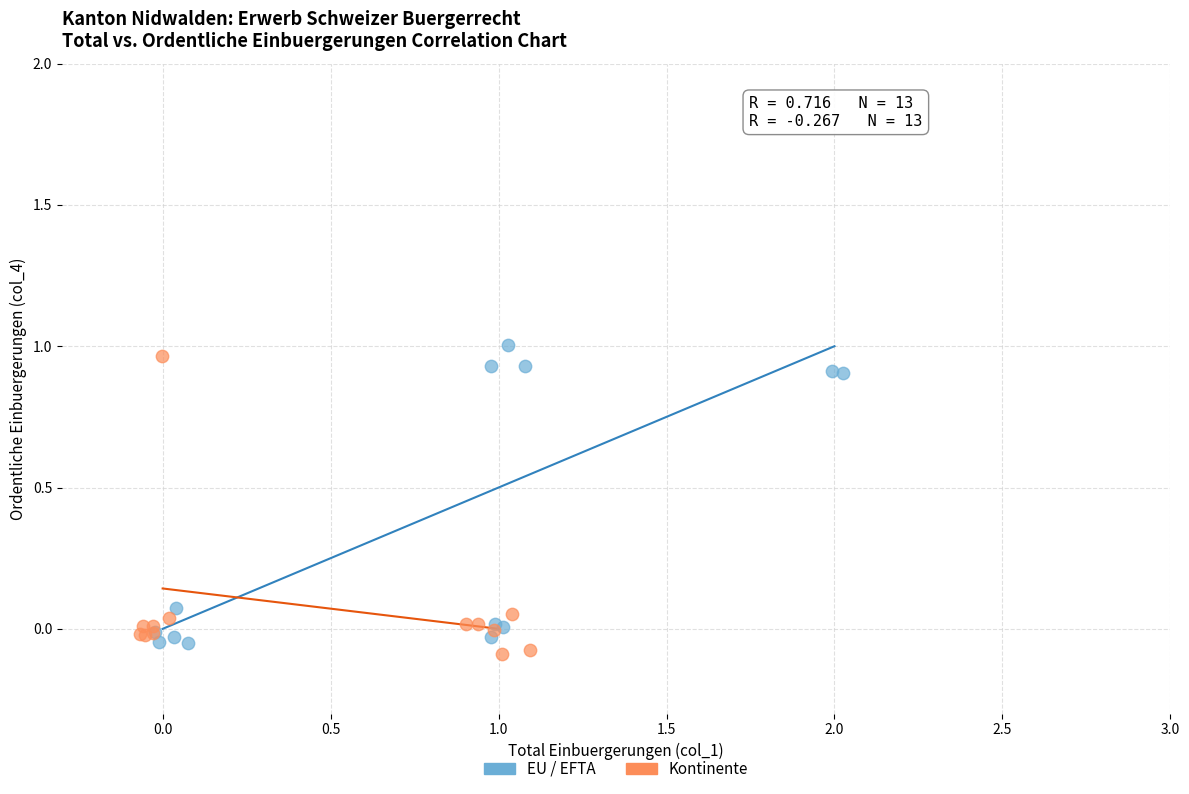

What are all the series names shown in the legend?

EU / EFTA, Kontinente